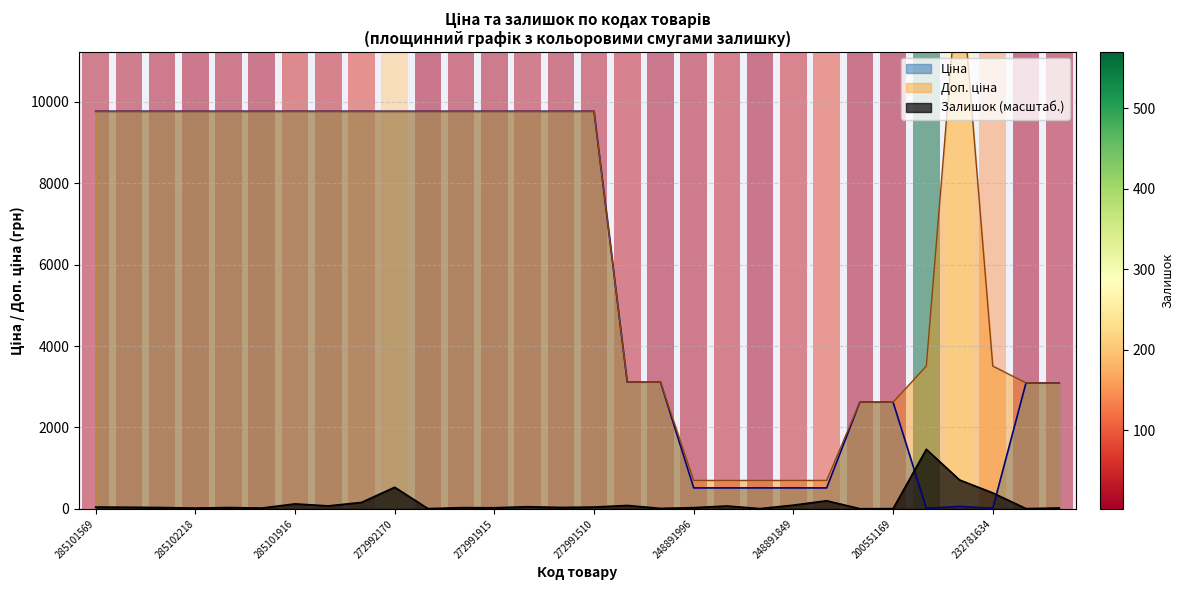

True or false: Залишок and Ціна cross at least once.

True